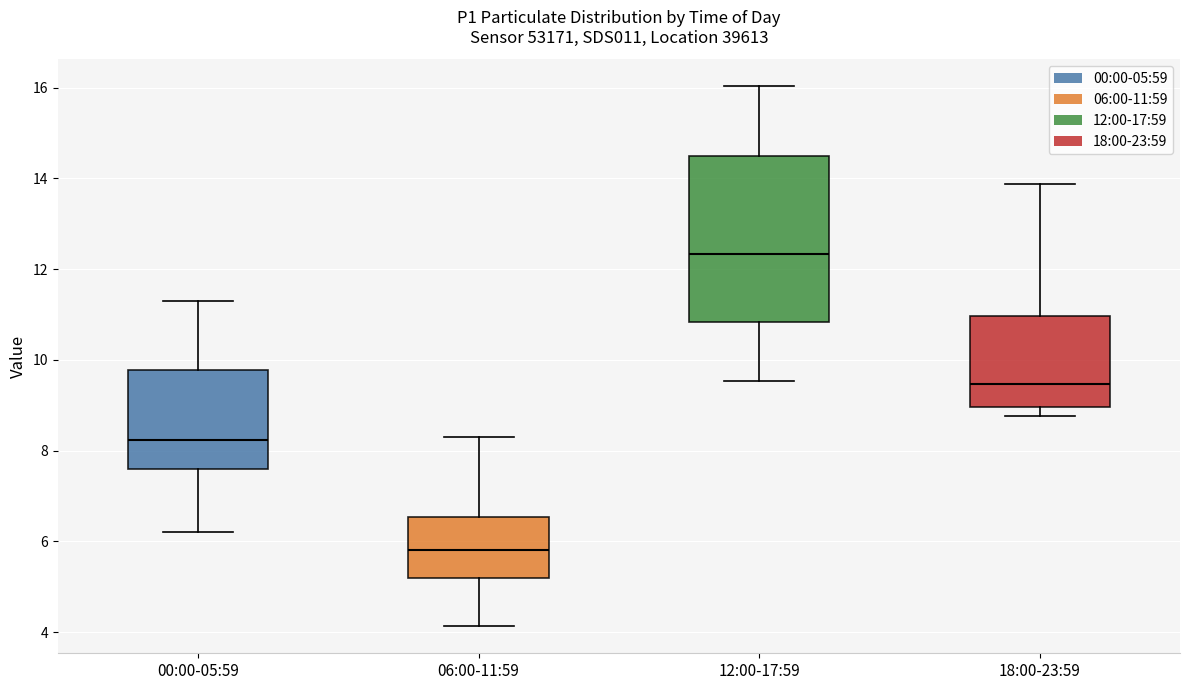

Which box's median line is the lowest?

06:00-11:59